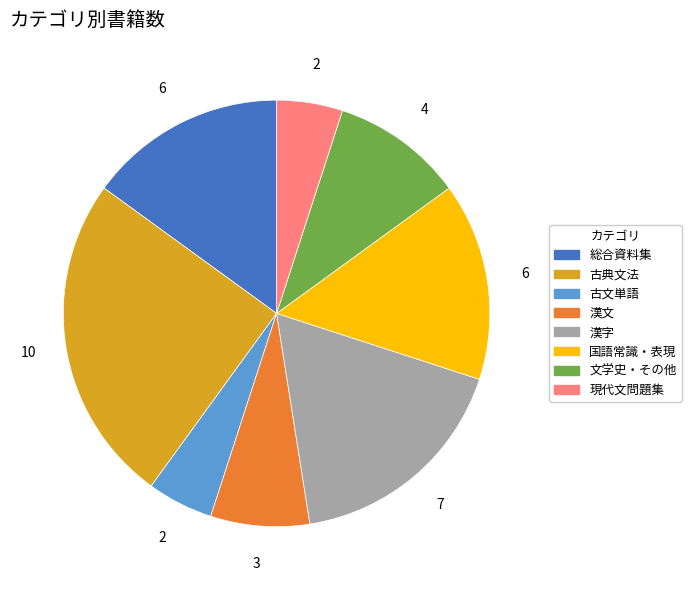

What is the ratio of the value at 古文単語 to the value at 古典文法?

0.2